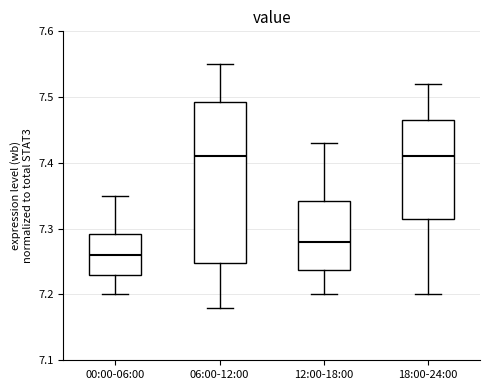

Which box is the tallest, from its lower edge to its upper edge?

06:00-12:00